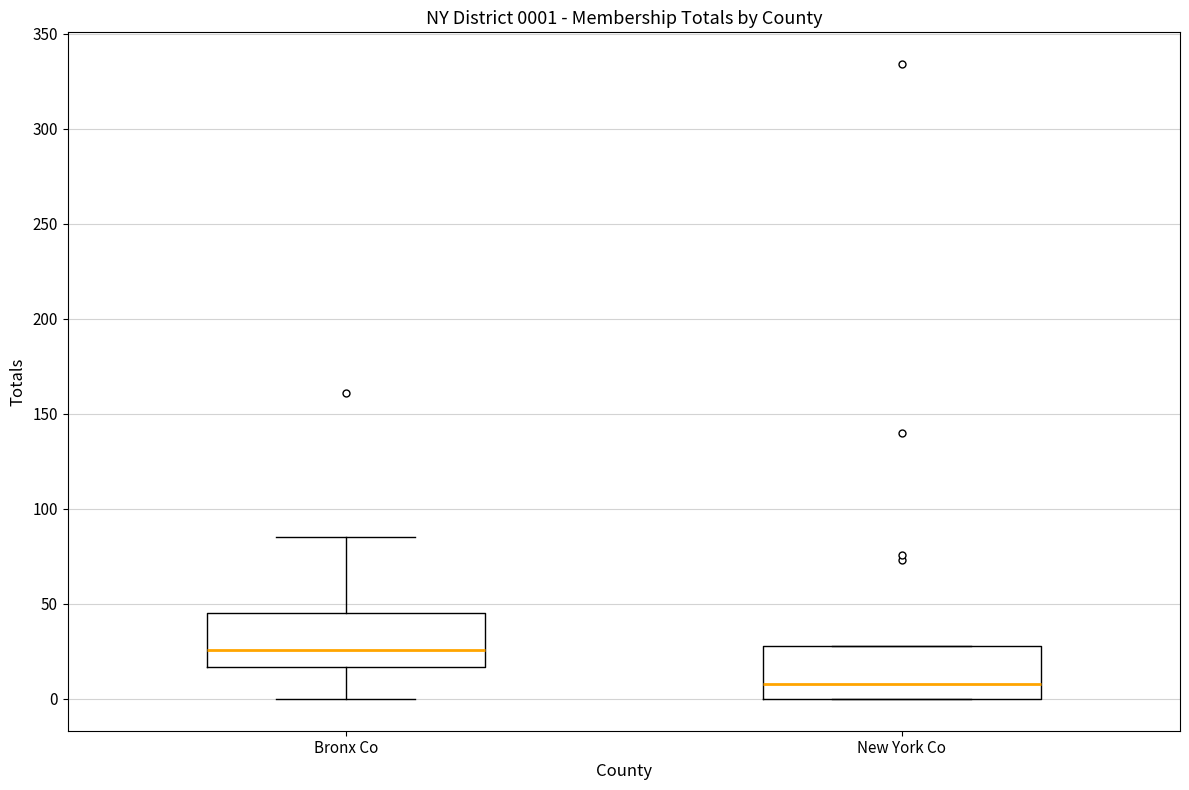

Which box has the lowest median line?

New York Co